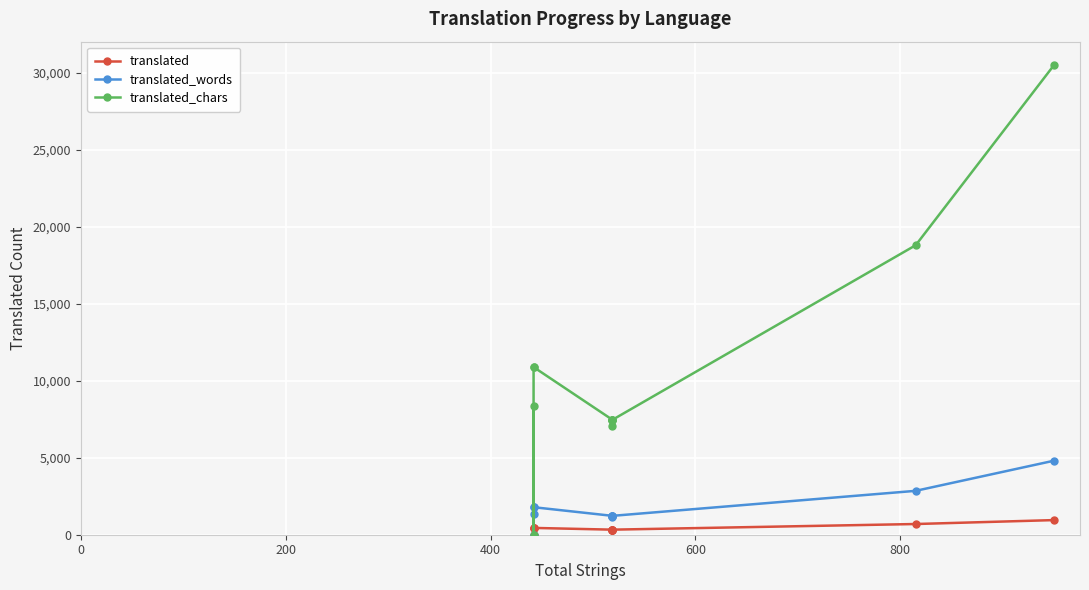

Reading left to right, extract all data points from this chart.

translated: 418	0	442	442	329	329	315	329	329	695	950
translated_words: 1349	0	1787	1787	1226	1226	1158	1226	1226	2850	4807
translated_chars: 8329	0	10887	10887	7463	7463	7062	7463	7463	18800	30495